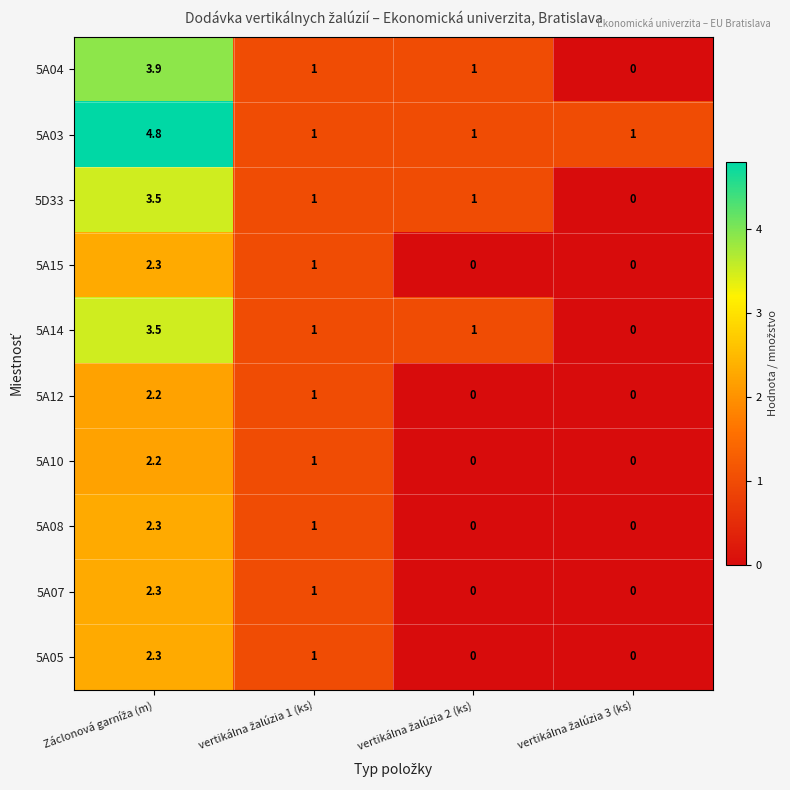

Which series has the largest total across all categories?

5A03